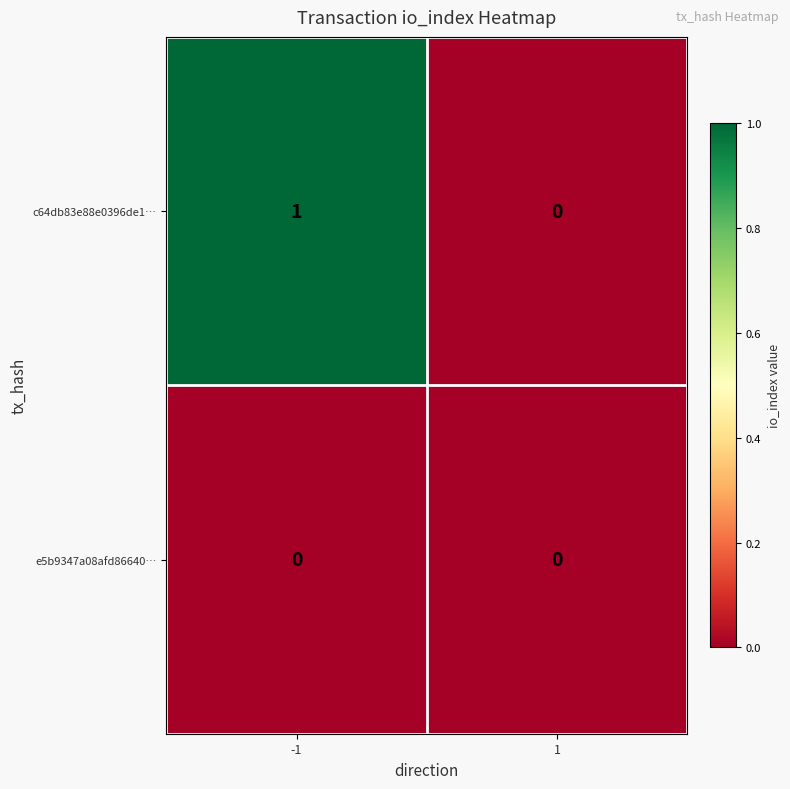

Which series has the widest spread of values?

c64db83e88e0396de1…